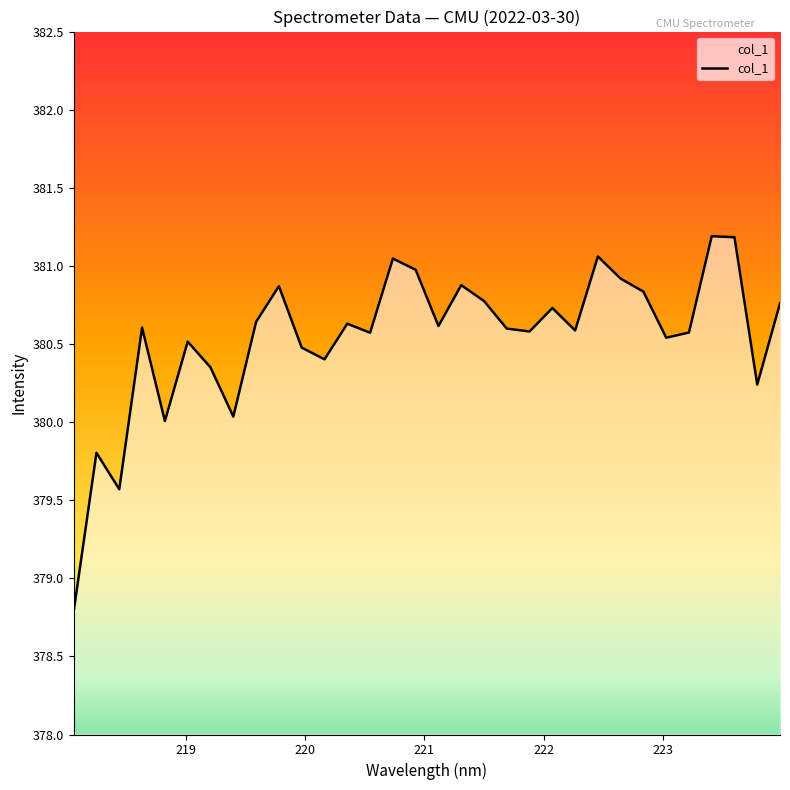

What is the smallest value displayed?

378.8